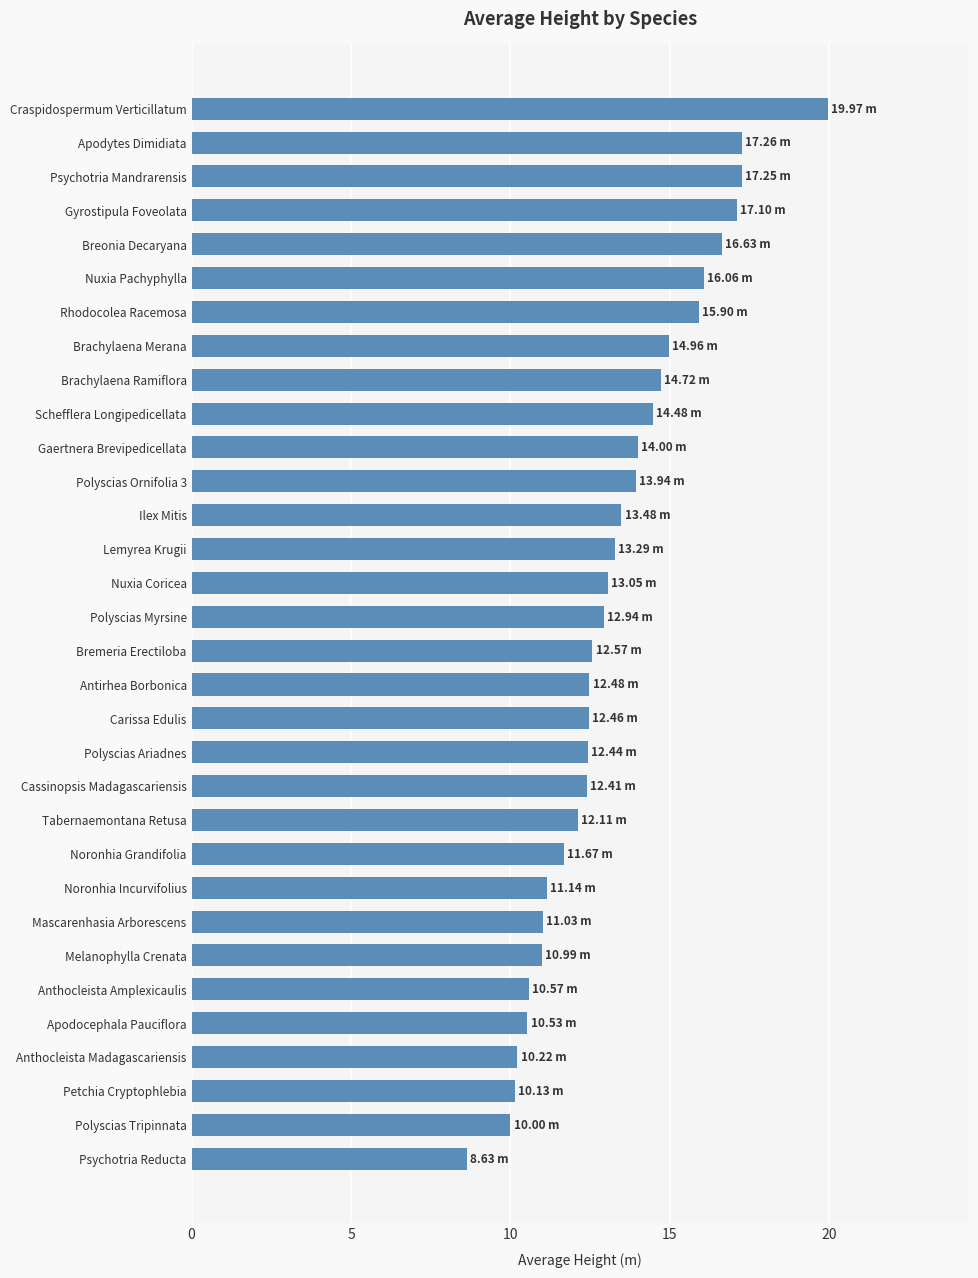

Approximately how many times larger is the value at Schefflera Longipedicellata compared to Apodytes Dimidiata?

0.8